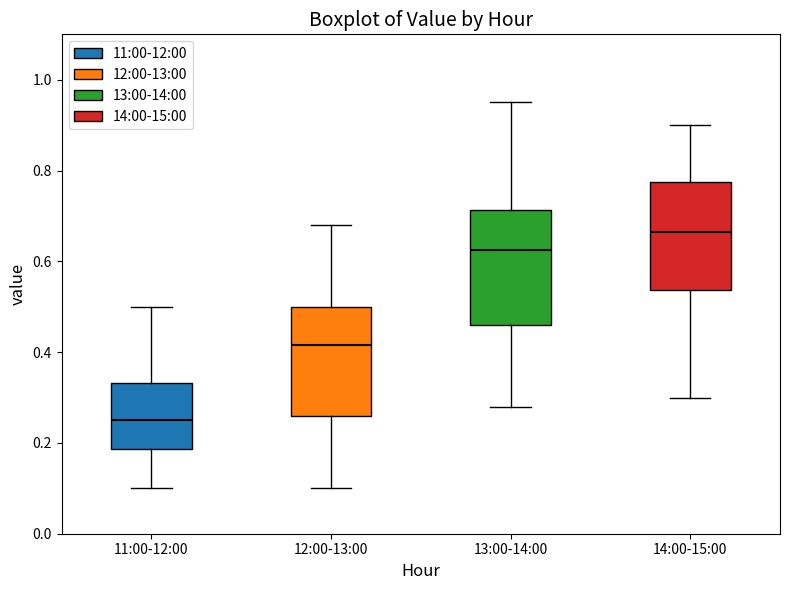

Reading left to right, read every box against the y-axis: the position of its median line, the range the box covers, and the ends of its whiskers. The values are not printed on the chart, so give them approximately, as read against the axis.

11:00-12:00: median 0.26, box 0.18 to 0.34, whiskers 0.10 to 0.50
12:00-13:00: median 0.42, box 0.26 to 0.50, whiskers 0.10 to 0.68
13:00-14:00: median 0.62, box 0.46 to 0.72, whiskers 0.28 to 0.96
14:00-15:00: median 0.66, box 0.54 to 0.78, whiskers 0.30 to 0.90